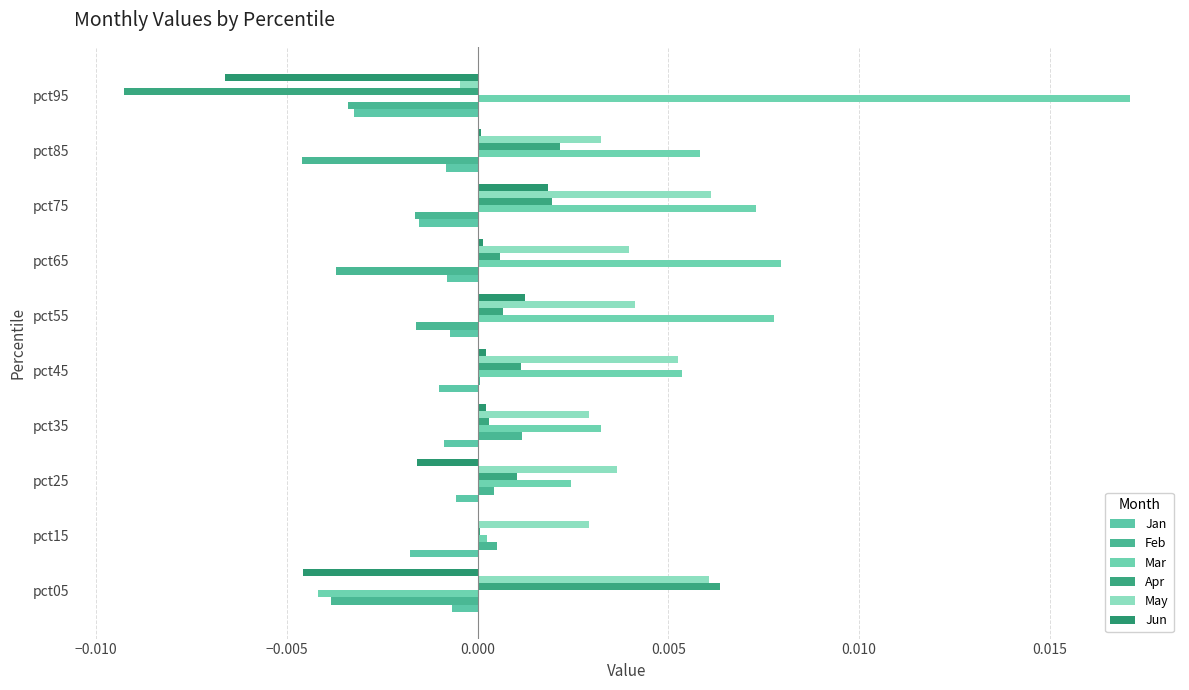

How many positive values does the May series have?

9